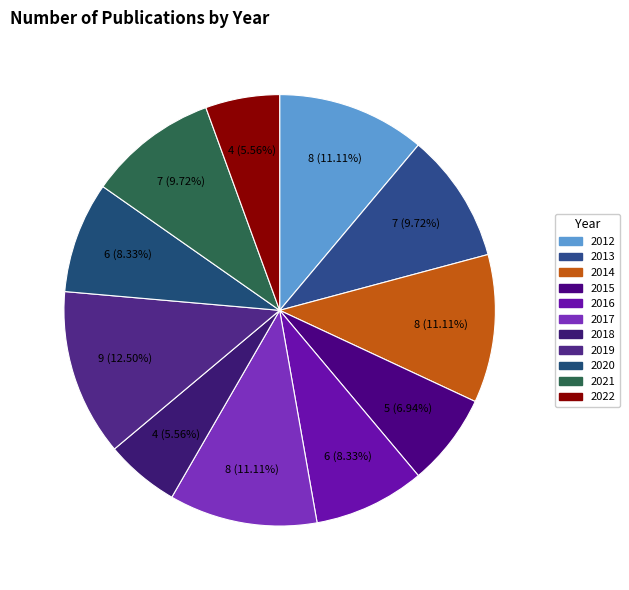

Is there any slice that represents more than half of the pie?

No